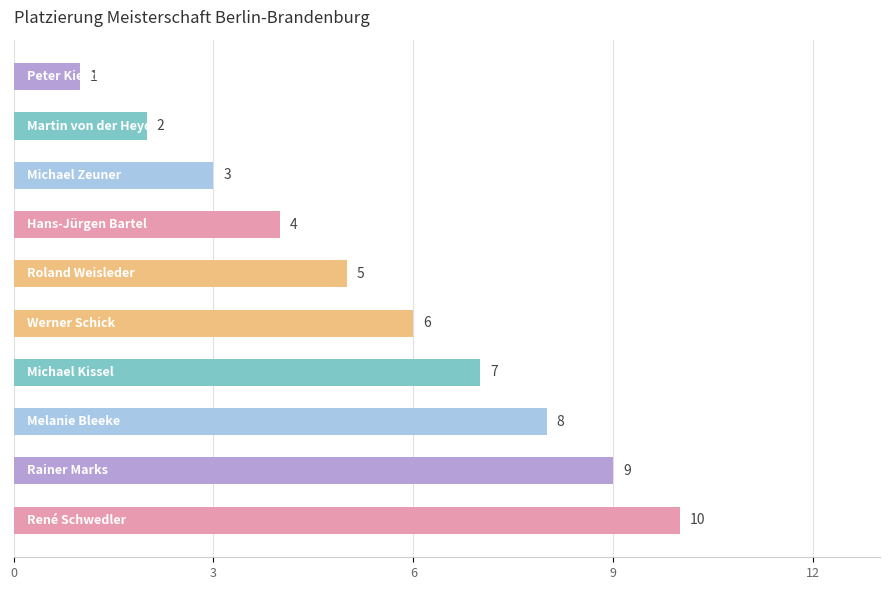

What is the greatest value displayed?

10